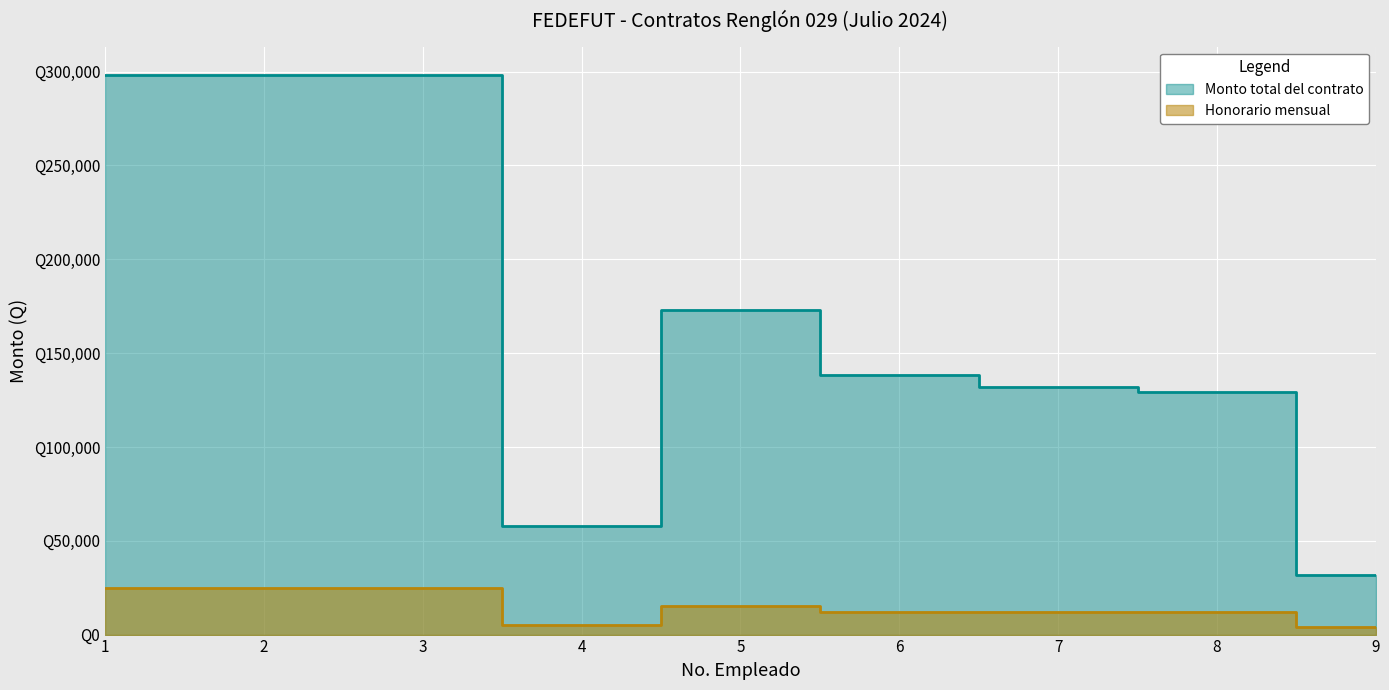

How many data points in Honorario mensual are less than 12000?

2